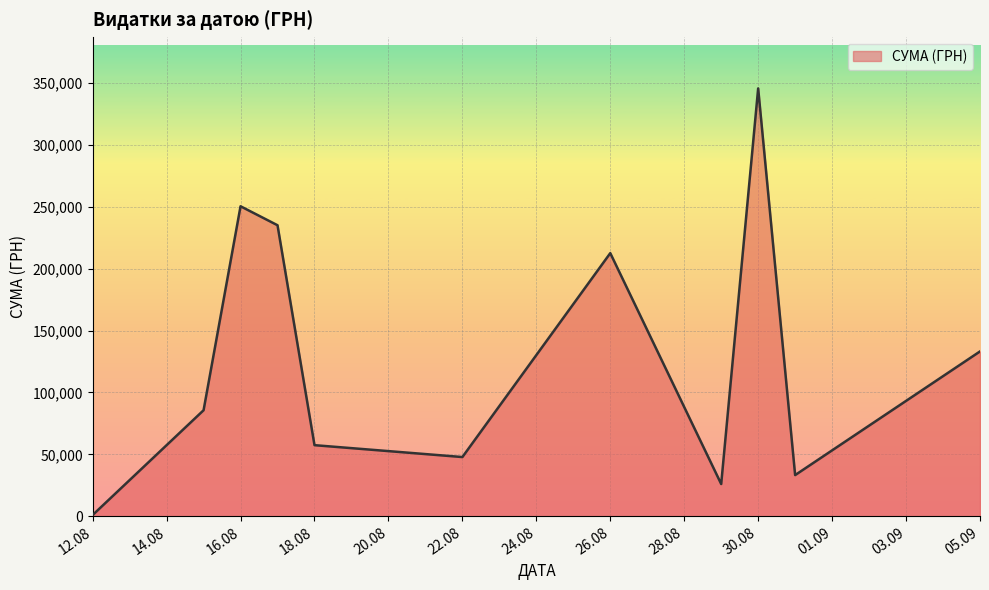

What is the difference between the maximum and minimum values?

344689.0